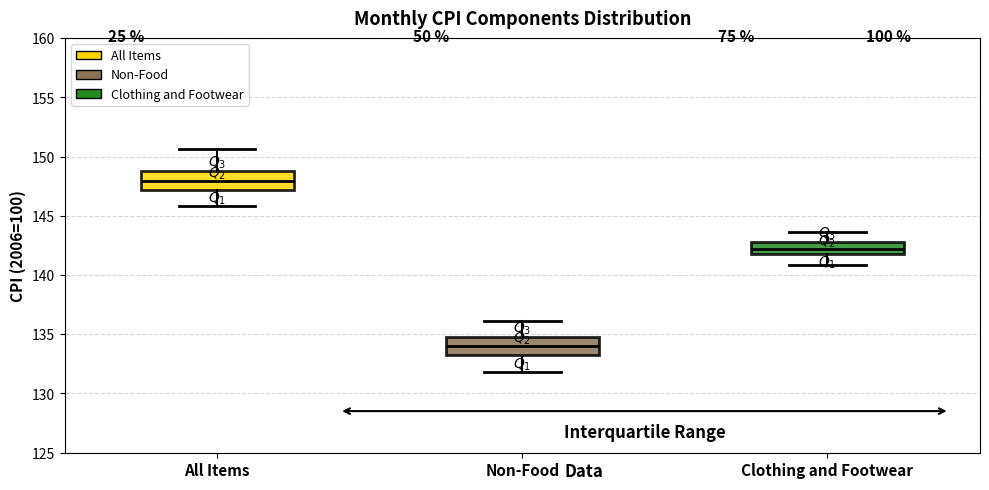

Where does the lower whisker of the box for Clothing and Footwear end on the y-axis? The values are not printed on the chart, so give them approximately, as read against the axis.

141.0